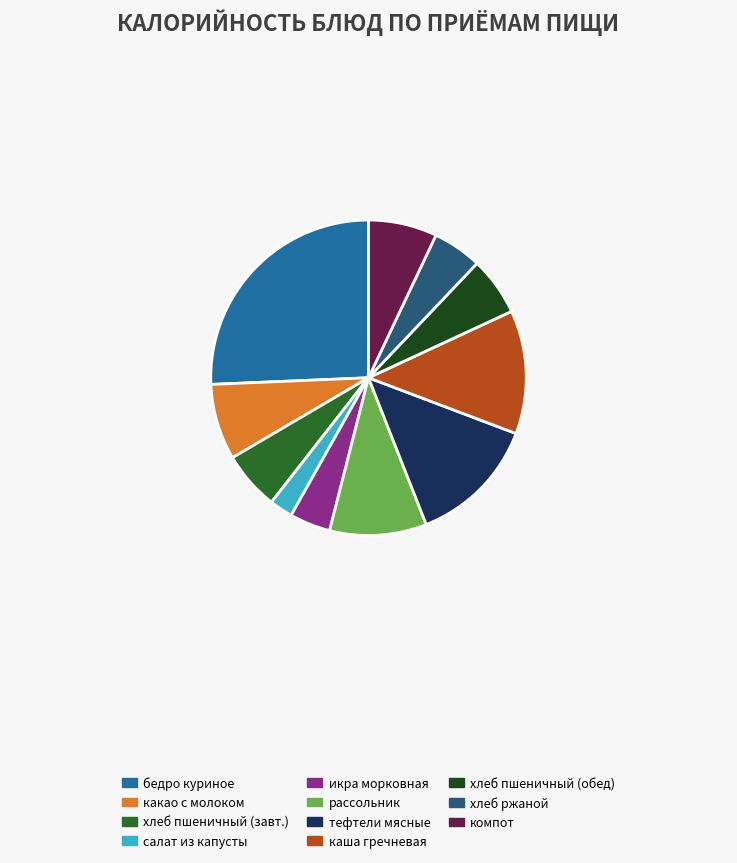

Does any single category account for the majority?

No